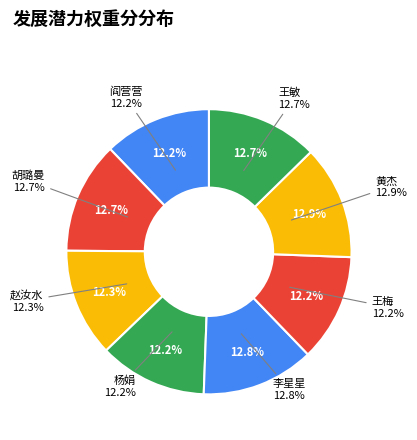

Does 王敏 represent more than half of the total?

No